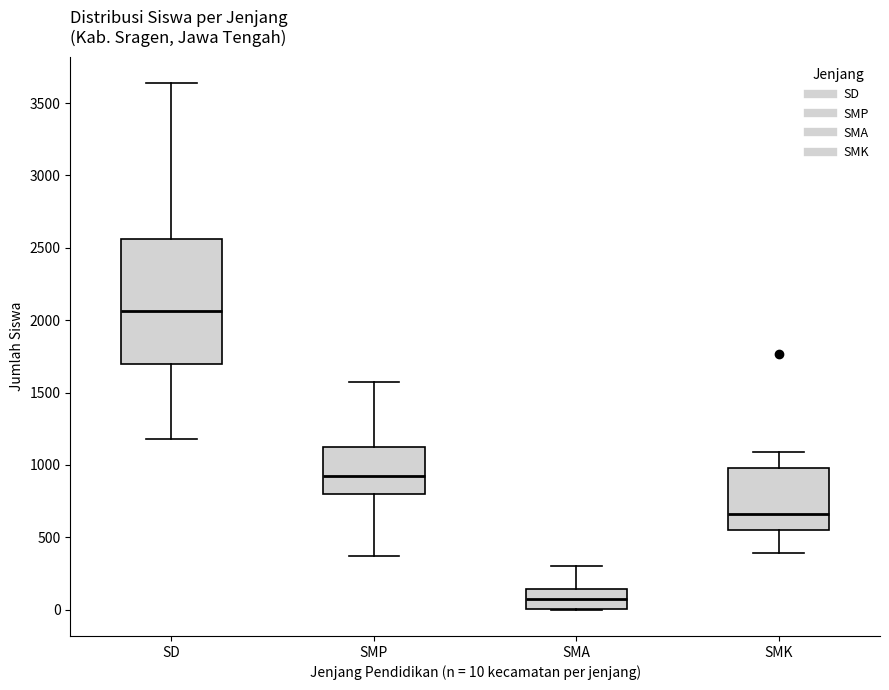

Reading left to right, read every box against the y-axis: the position of its median line, the range the box covers, and the ends of its whiskers. The values are not printed on the chart, so give them approximately, as read against the axis.

SD: median 2050, box 1700 to 2550, whiskers 1200 to 3650
SMP: median 900, box 800 to 1150, whiskers 350 to 1600
SMA: median 100, box 0 to 150, whiskers 0 to 300
SMK: median 650, box 550 to 1000, whiskers 400 to 1100